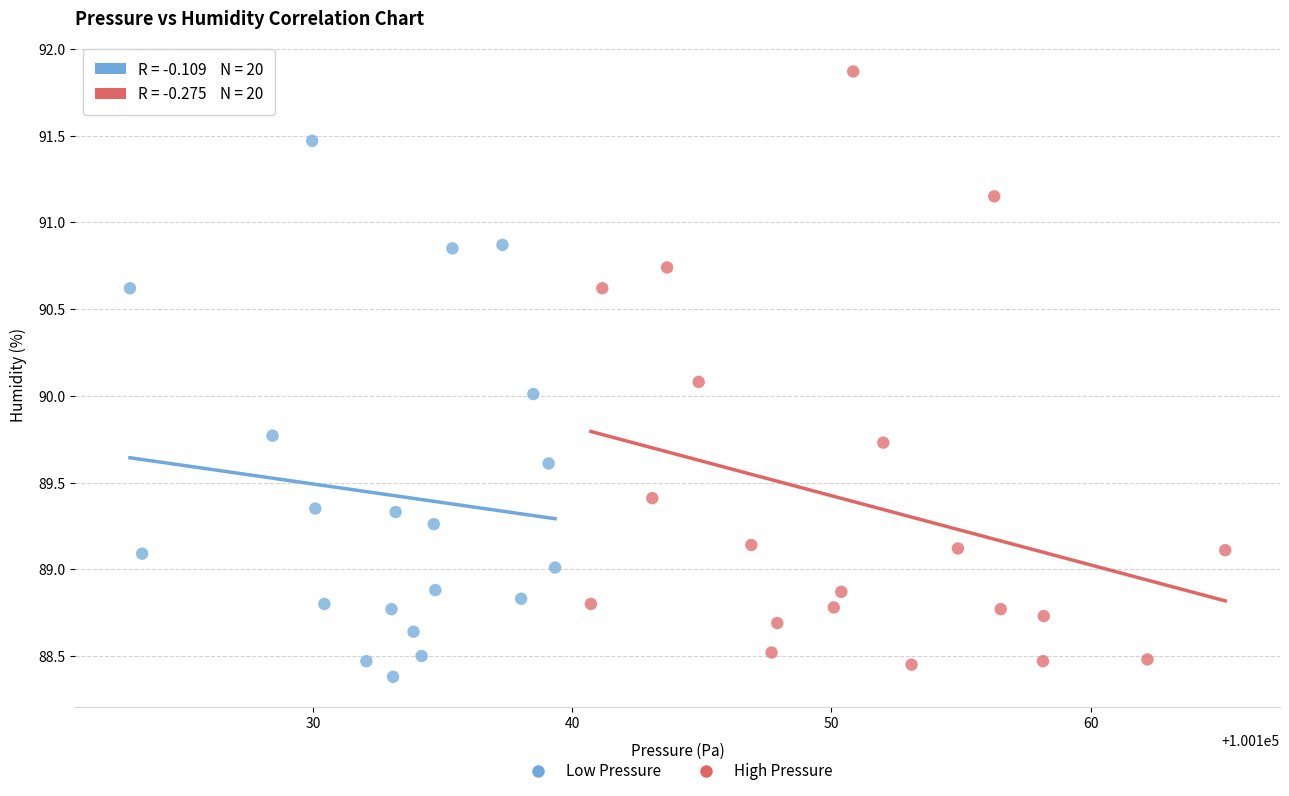

What are all the series names shown in the legend?

Low Pressure, High Pressure